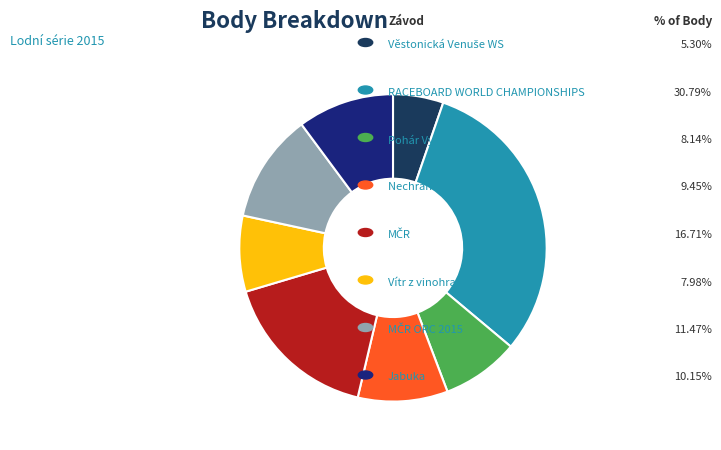

Is there any slice that represents more than half of the pie?

No